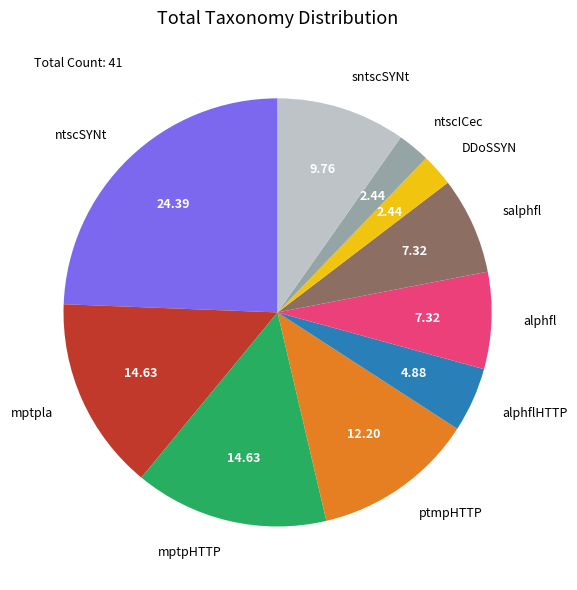

Approximately how many times larger is the value at ptmpHTTP compared to mptpHTTP?

0.8